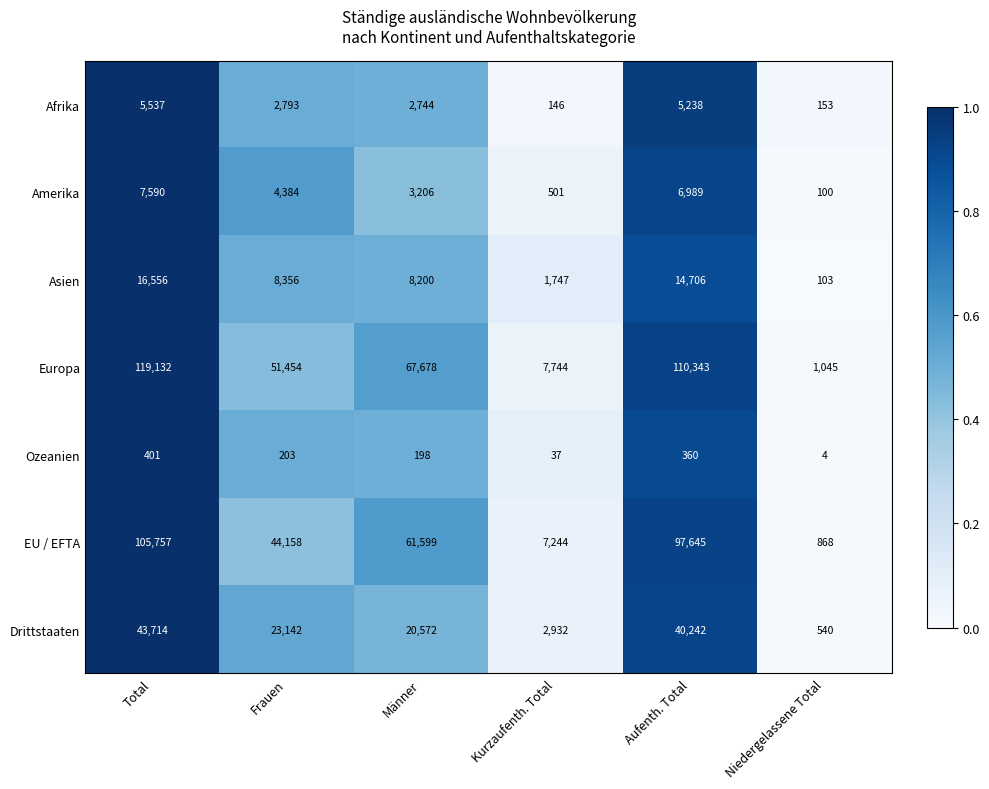

What is the difference between the highest and lowest values at Frauen?

51251